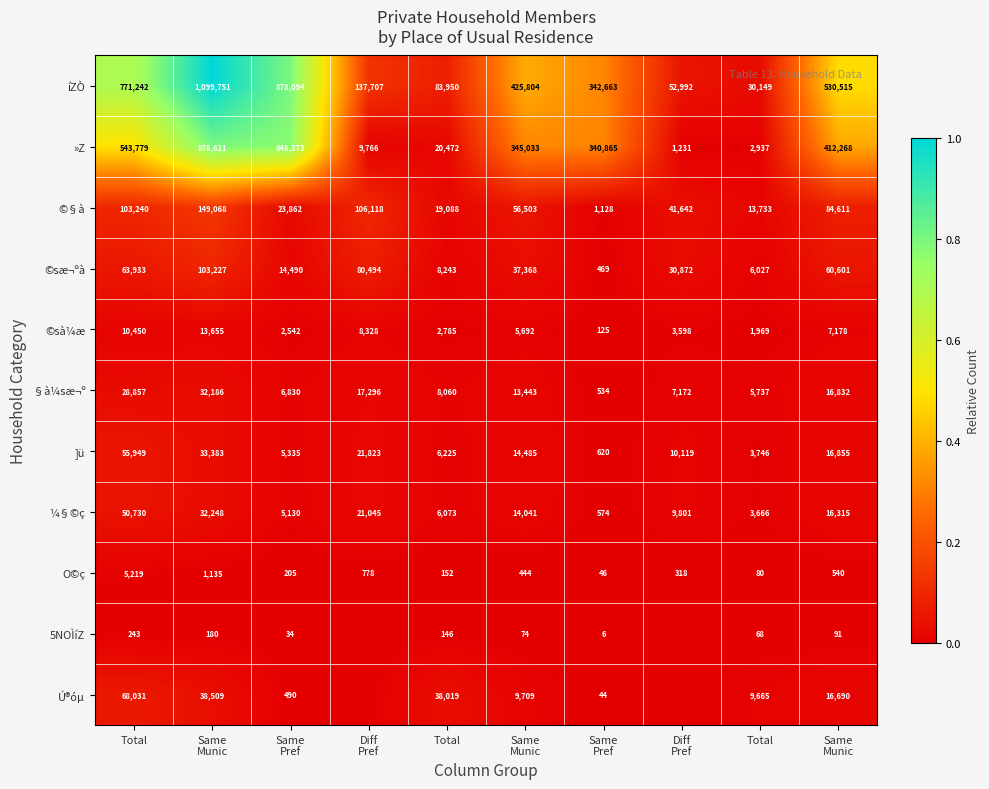

Is the value of §à¼sæ¬º at Total greater than the value of Ú®óµ at Same Munic?

No